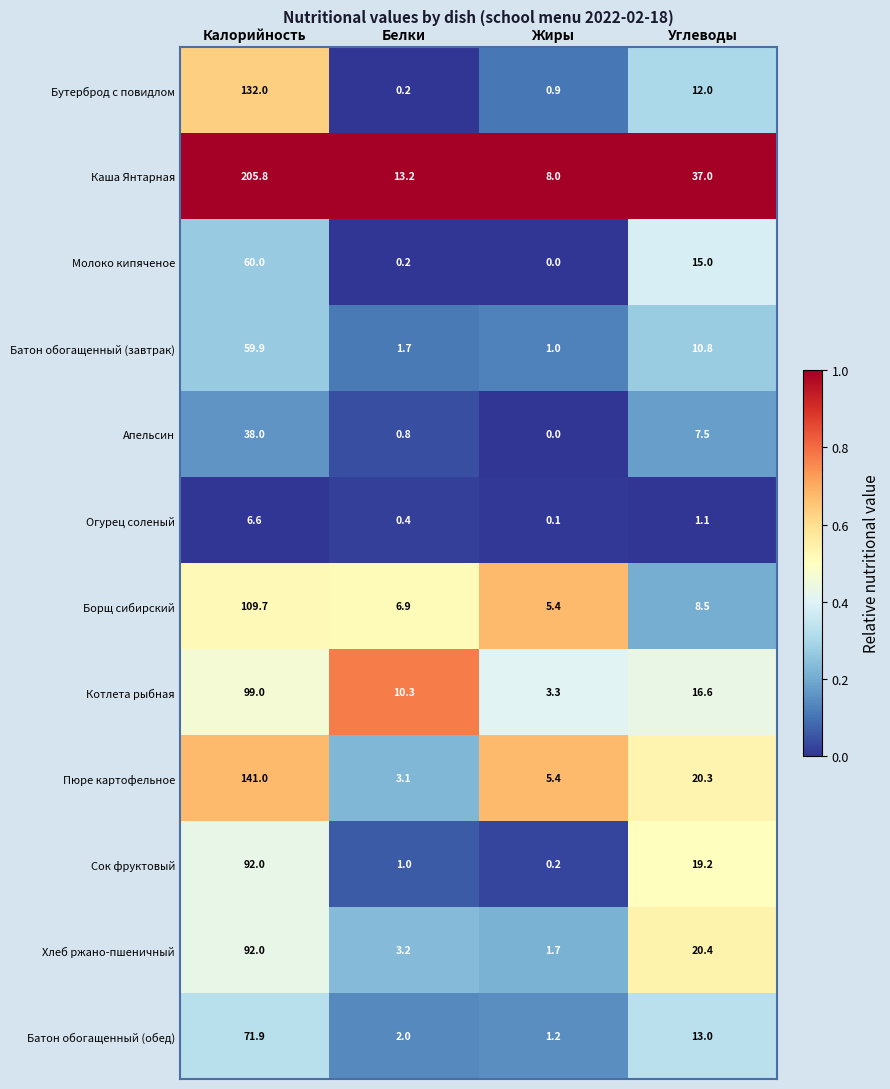

Which category has the lowest value across all series?

Жиры